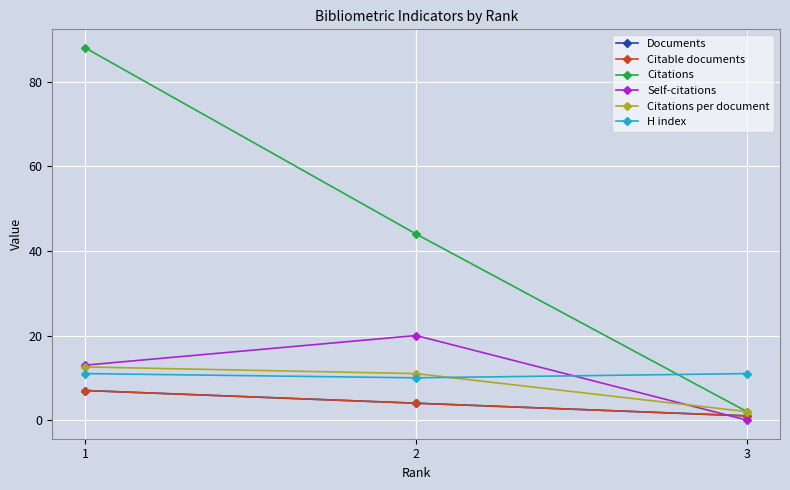

Which series changed the most between 1 and 3?

Citations